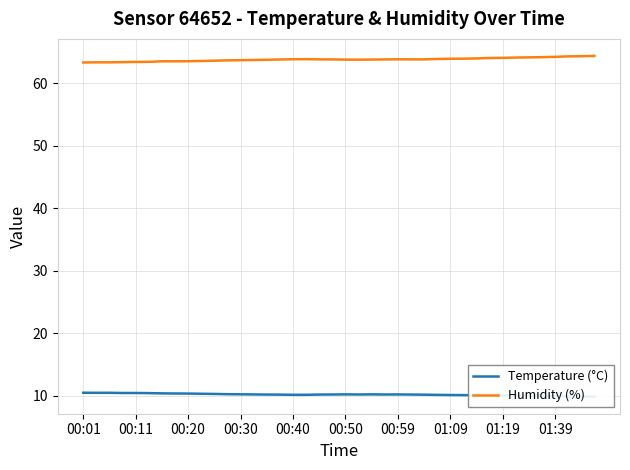

The Humidity (%) series shows 94.9 at 00:20. True or false?

False